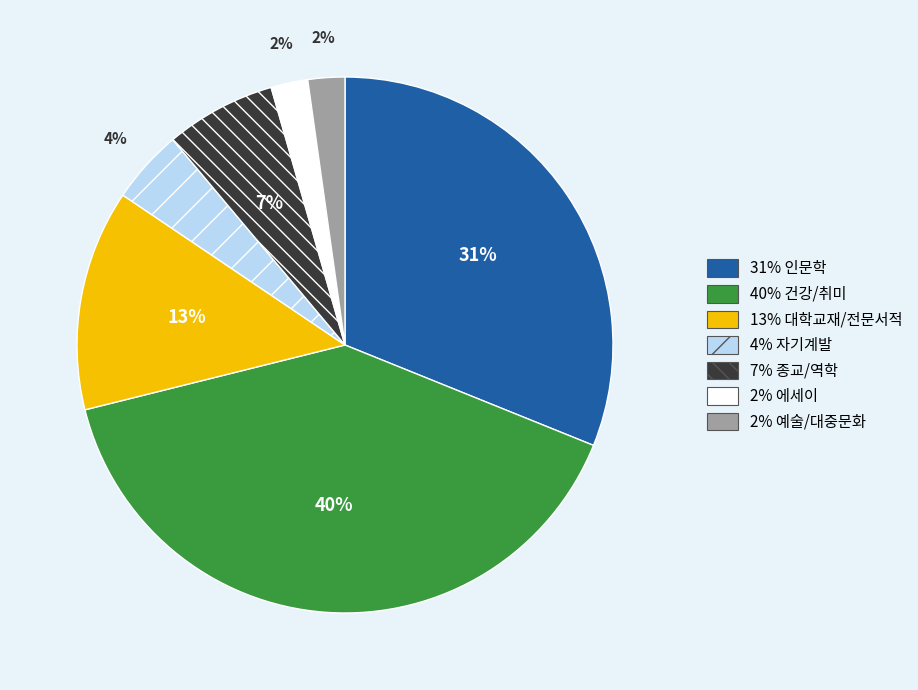

To the nearest percent, what is the average slice percentage?

14%